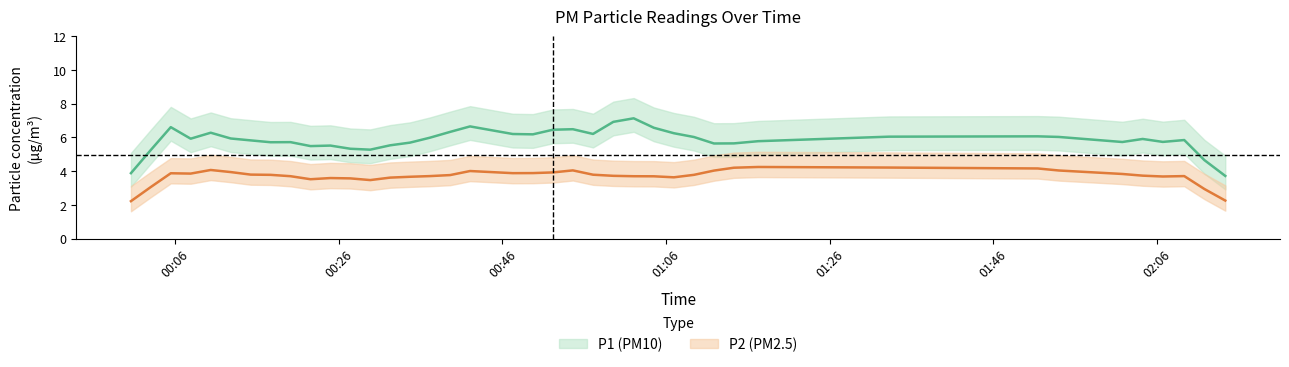

Between 21 and 22, which is larger?

22